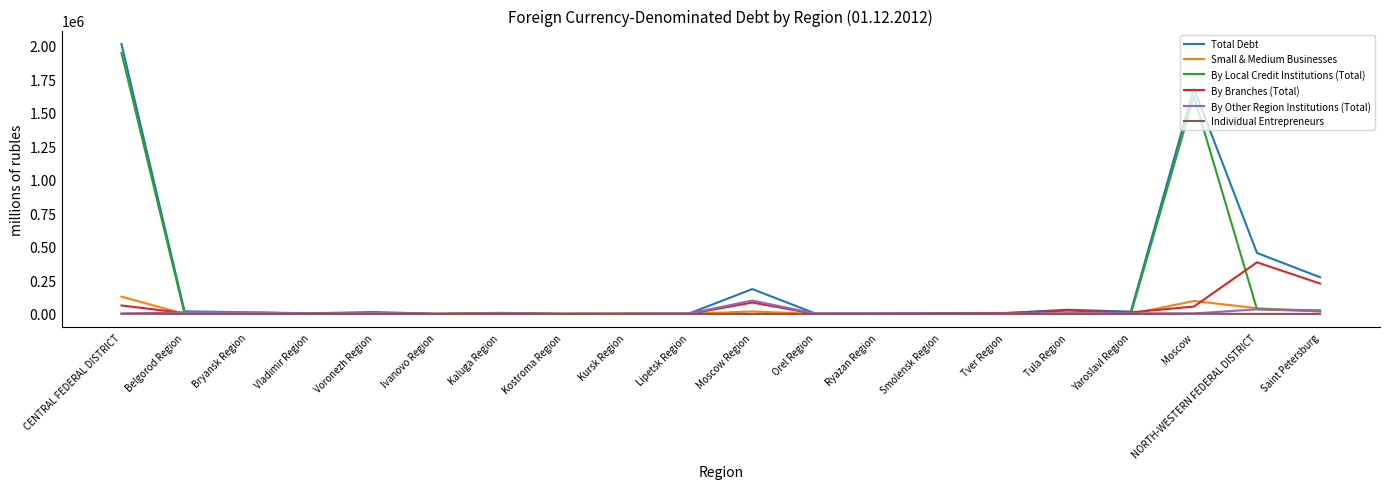

How many lines are shown in the chart?

6